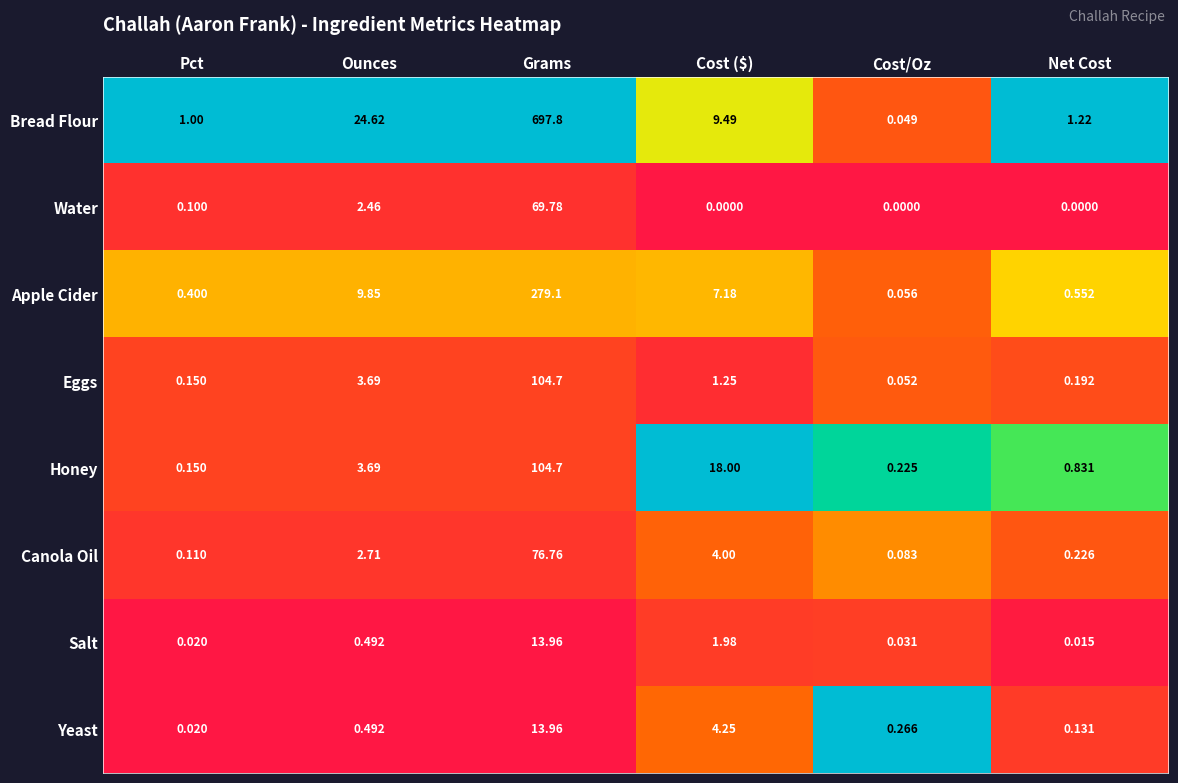

At which category is the sum across all series the highest?

Grams